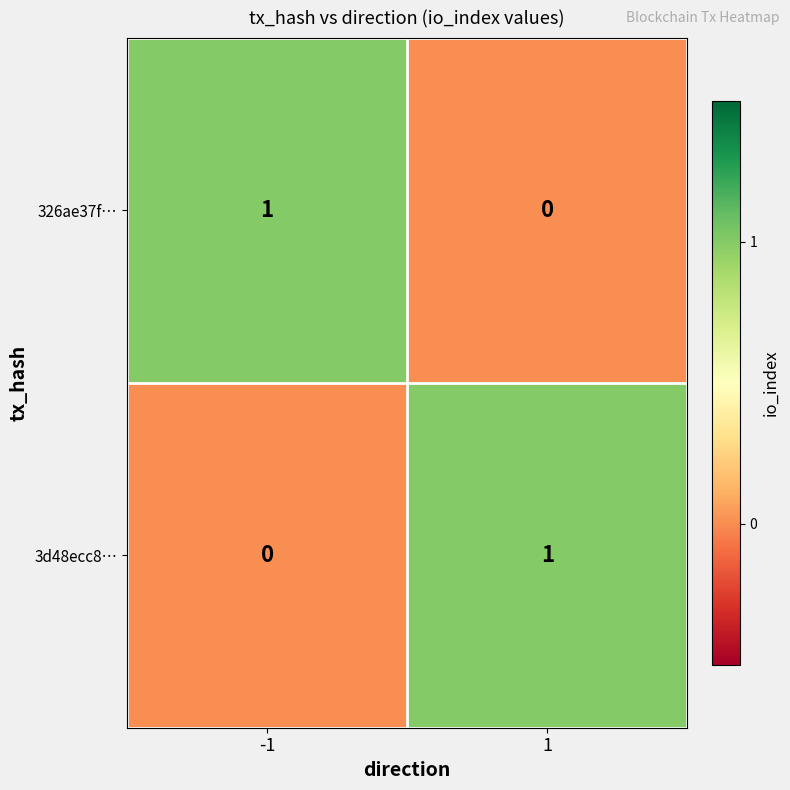

Rank the series at 1 from lowest to highest value.

326ae37f…, 3d48ecc8…